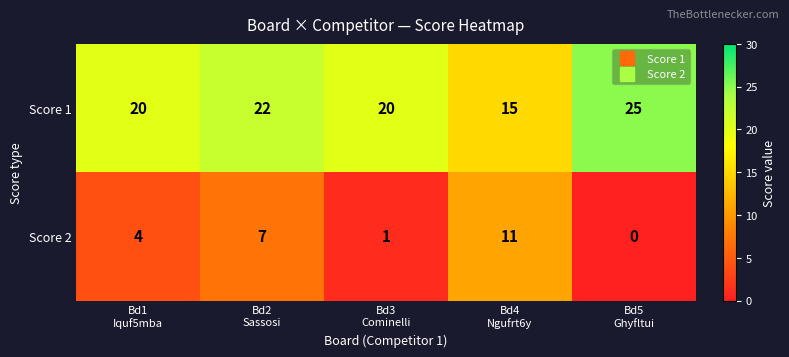

At which category does the chart reach its minimum across all series?

Bd5
Ghyfltui